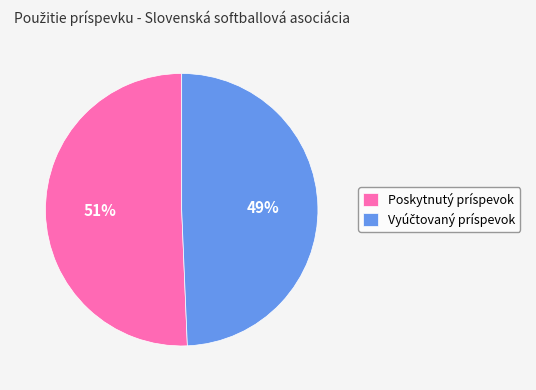

To the nearest percent, what is the average slice percentage?

50%